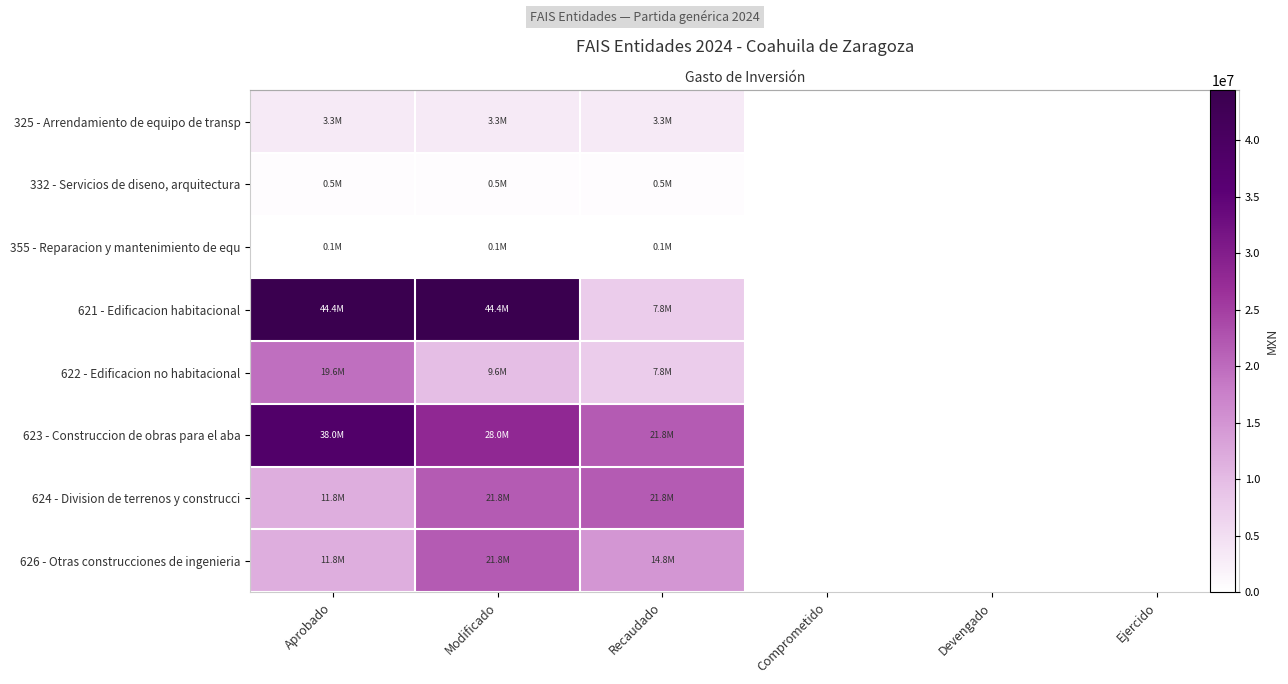

How many data points in 621 - Edificacion habitacional are above 7770662?

2